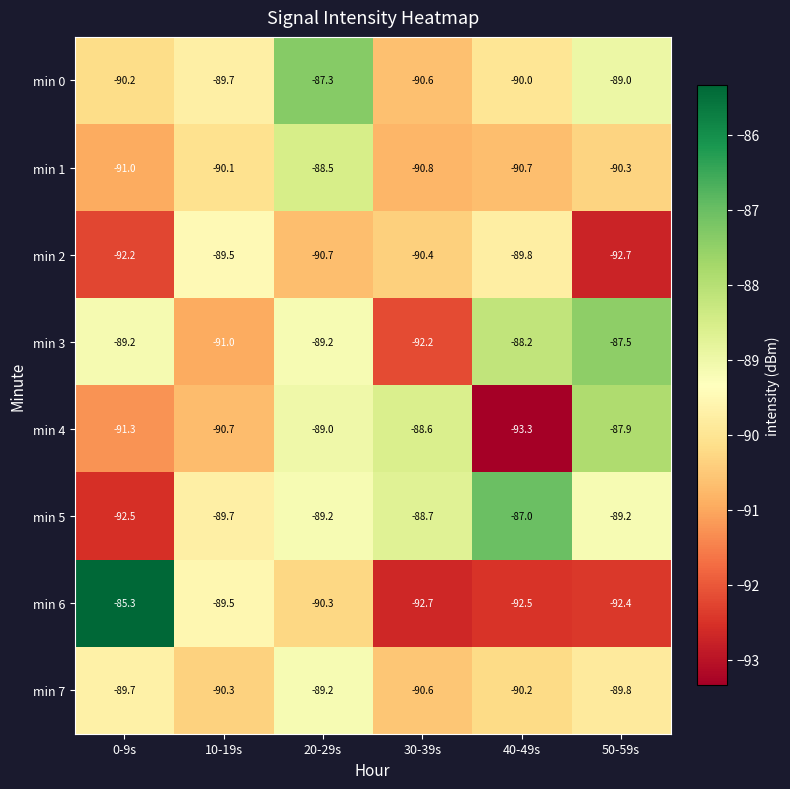

What is the spread (max minus min) of values at 40-49s?

6.3